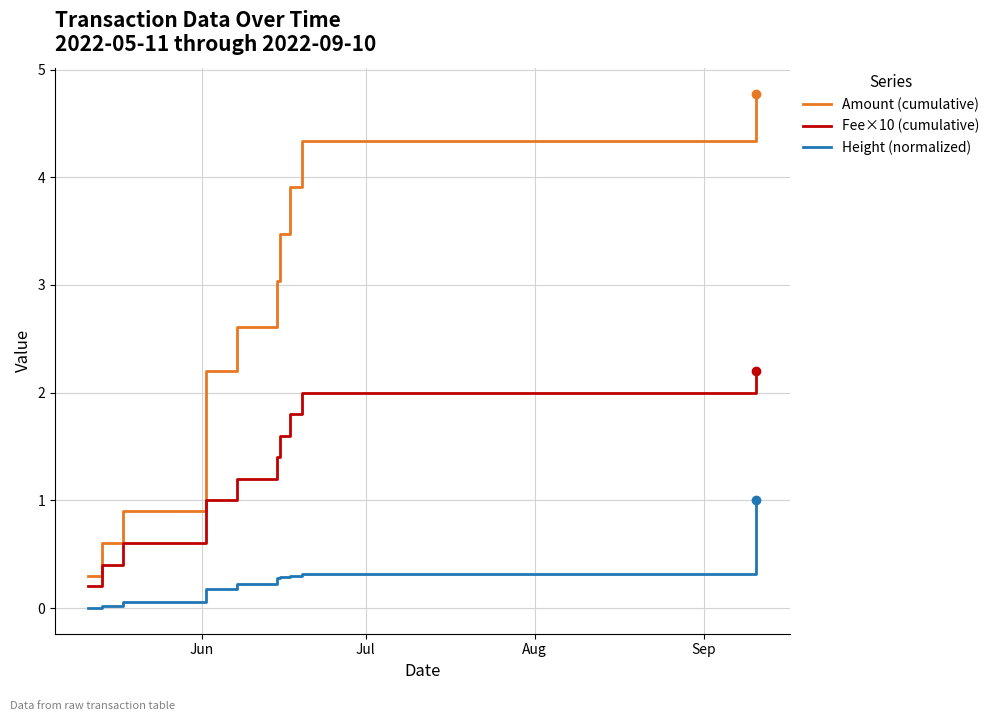

True or false: Amount (cumulative) and Fee×10 (cumulative) cross at least once.

False